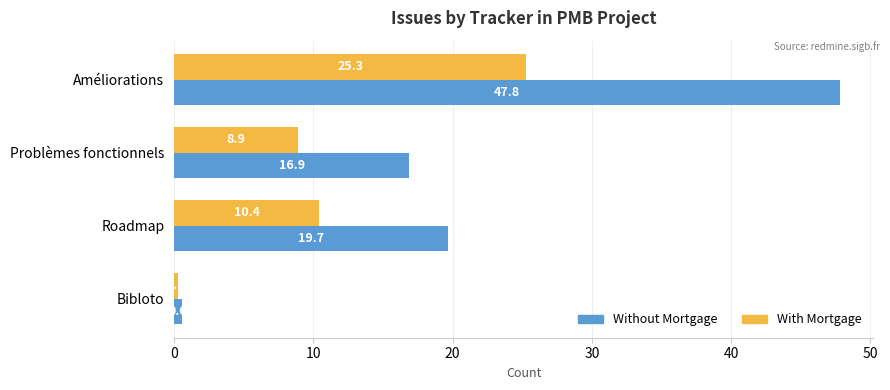

Is the value of Without Mortgage at Bibloto greater than the value of With Mortgage at Roadmap?

No